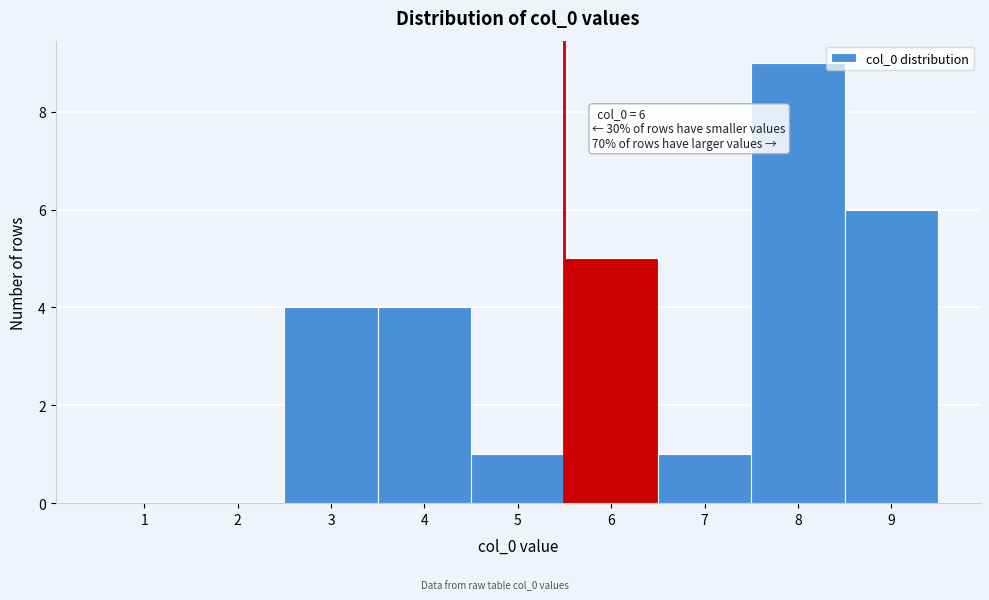

Reading left to right, what are all the values shown in this chart?

1=0	2=0	3=4	4=4	5=1	6=5	7=1	8=9	9=6